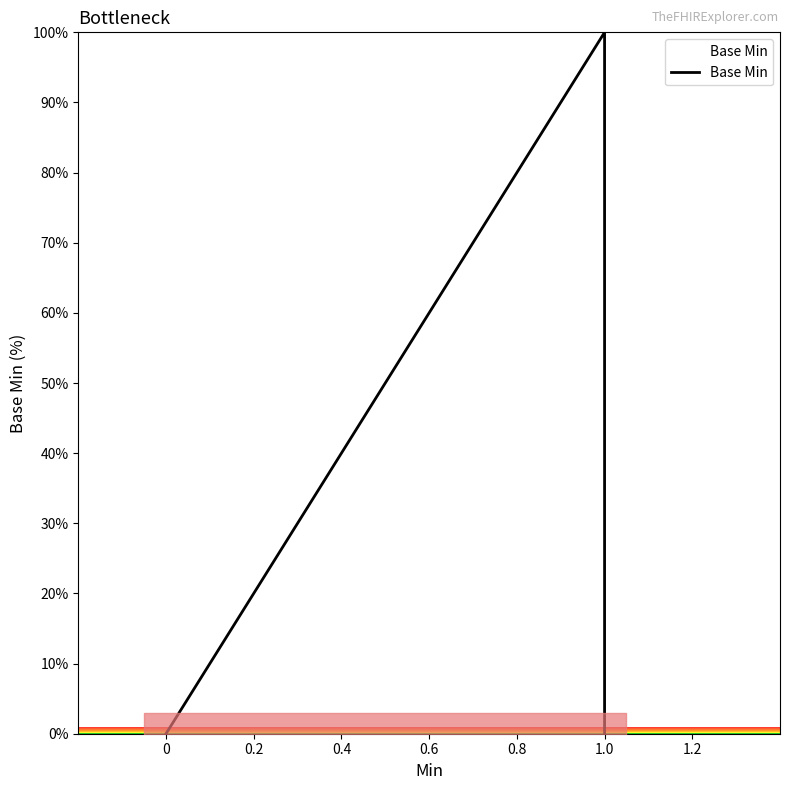

What is the greatest value displayed?

100